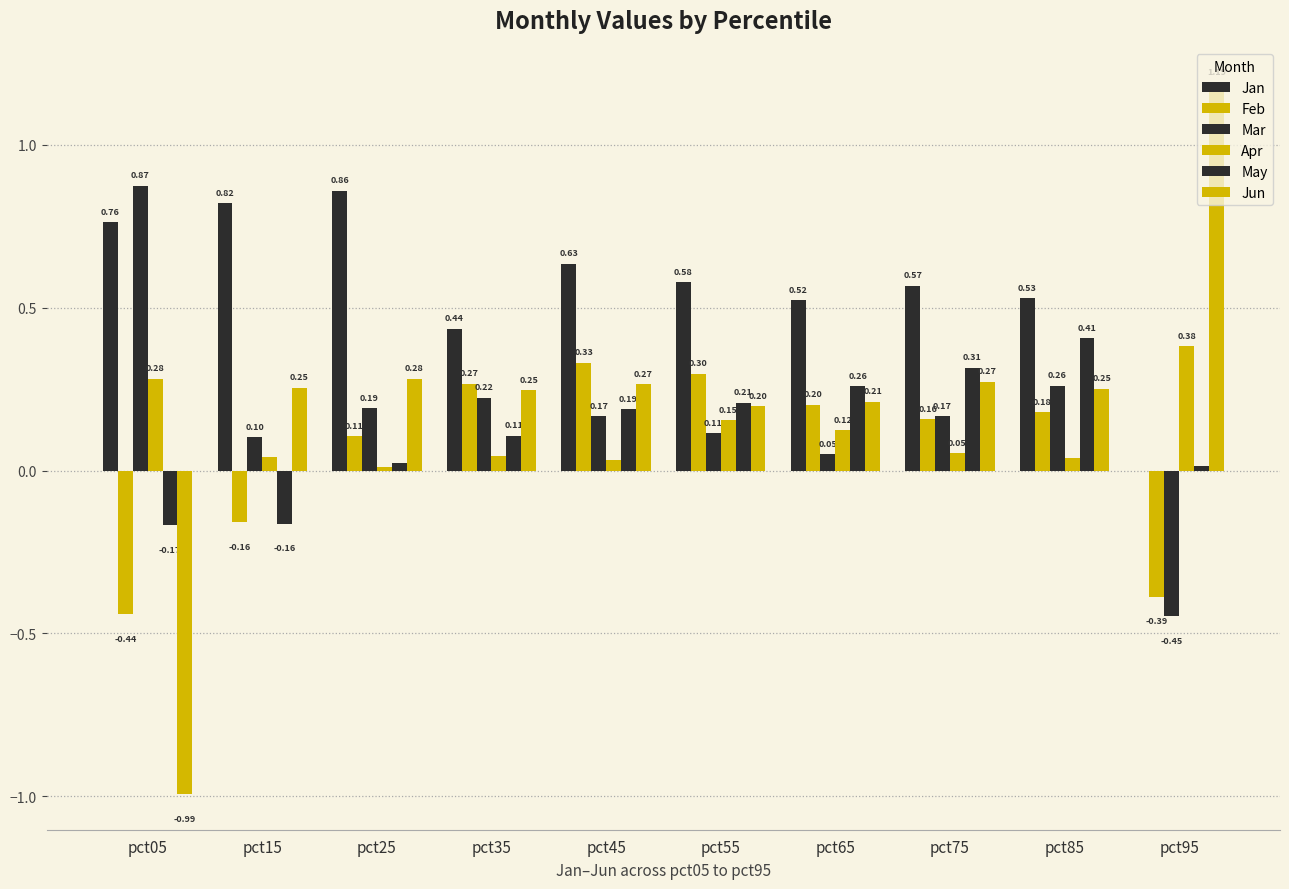

How many values in May are above zero?

8